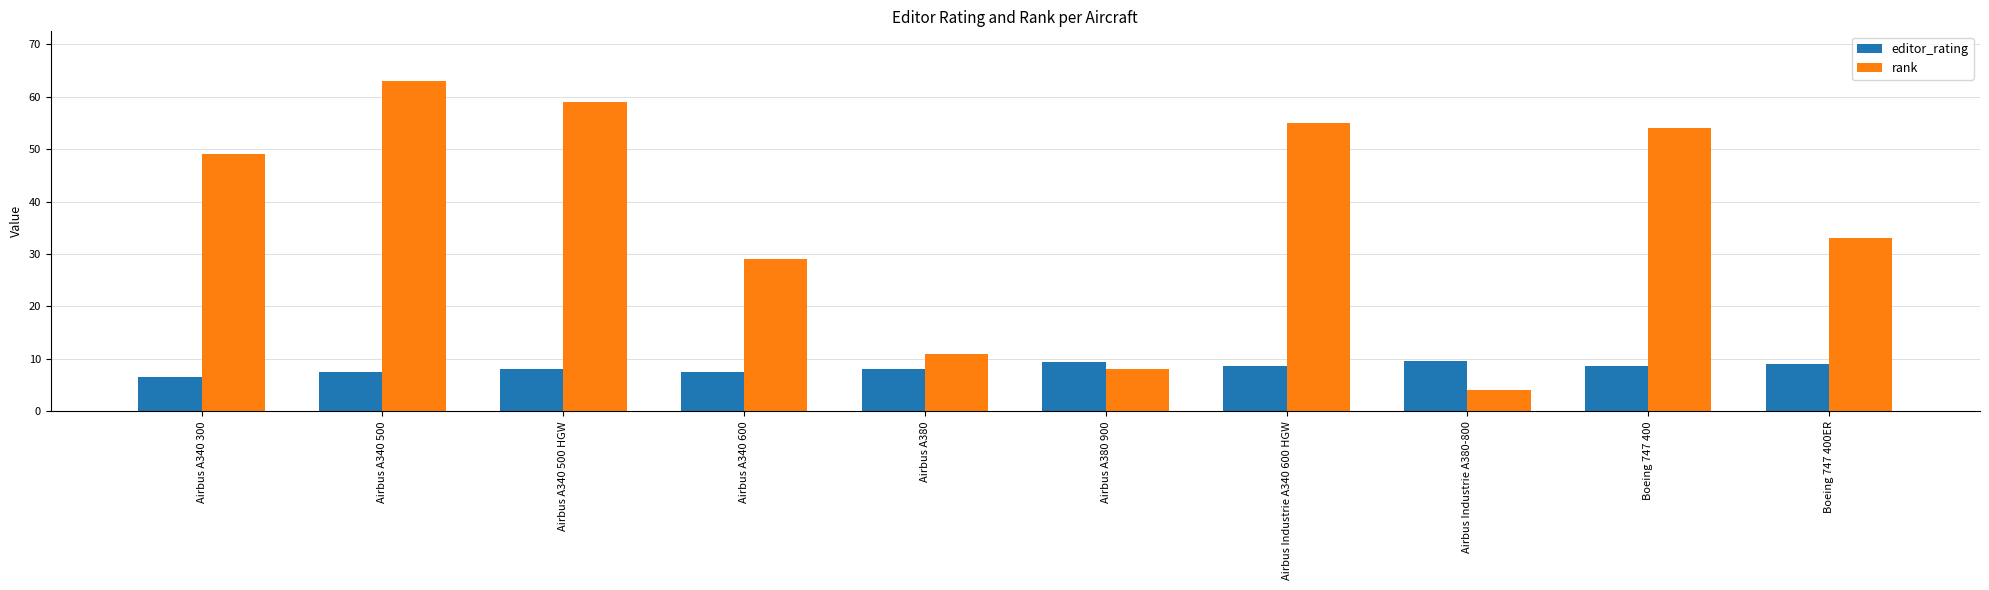

True or false: editor_rating has a value of 9.5 at Airbus A380 900.

True